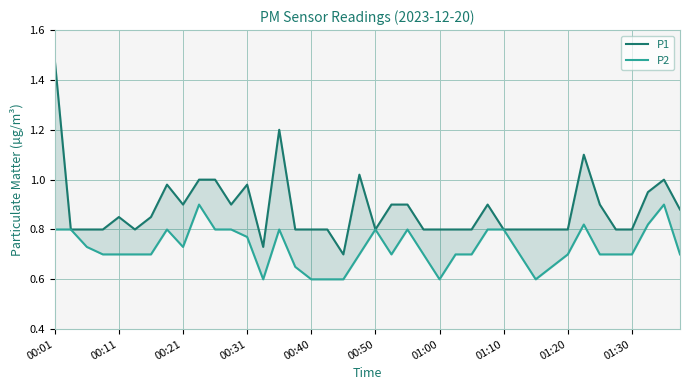

Rank the series by their maximum value, from lowest to highest.

P2, P1